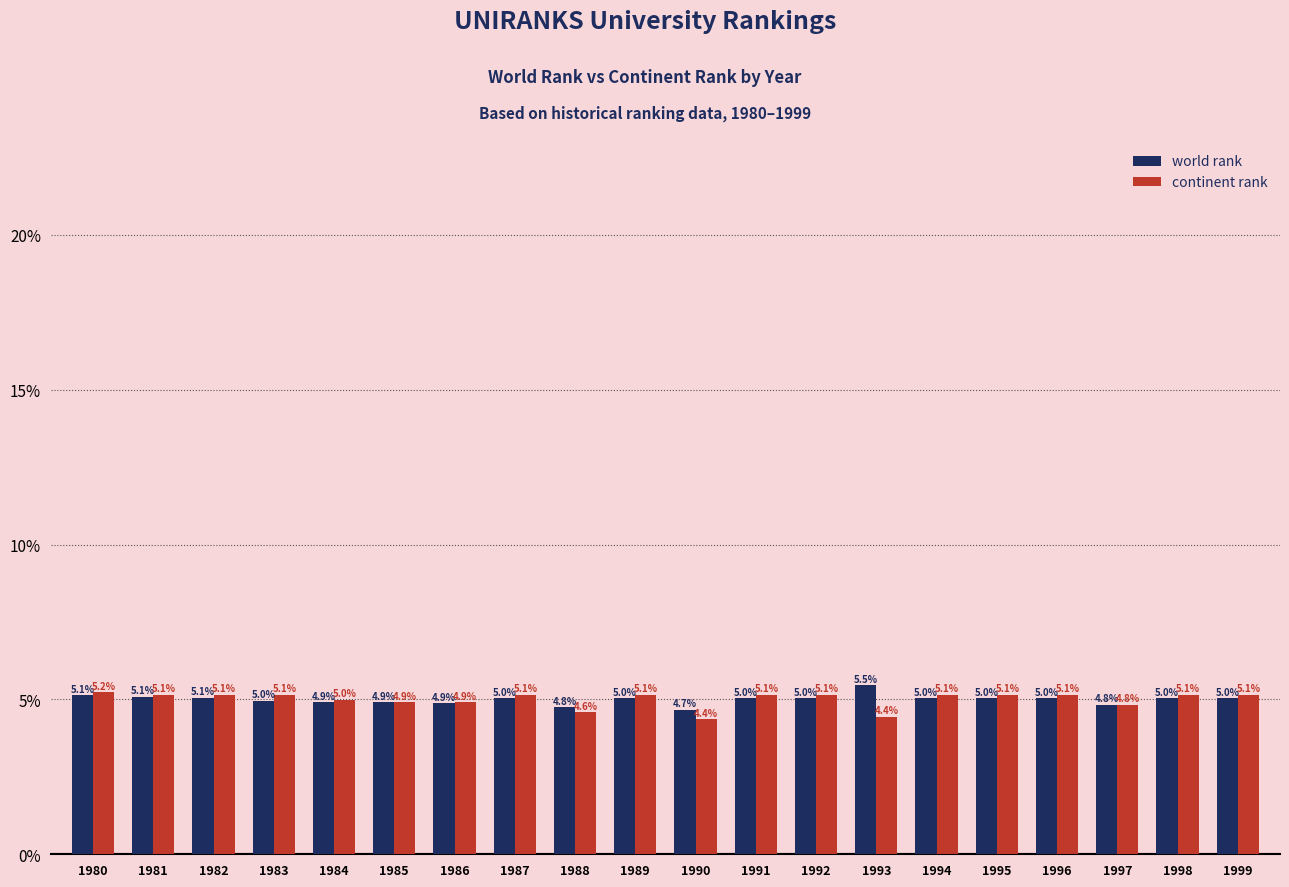

At which label does world rank reach its minimum?

1990